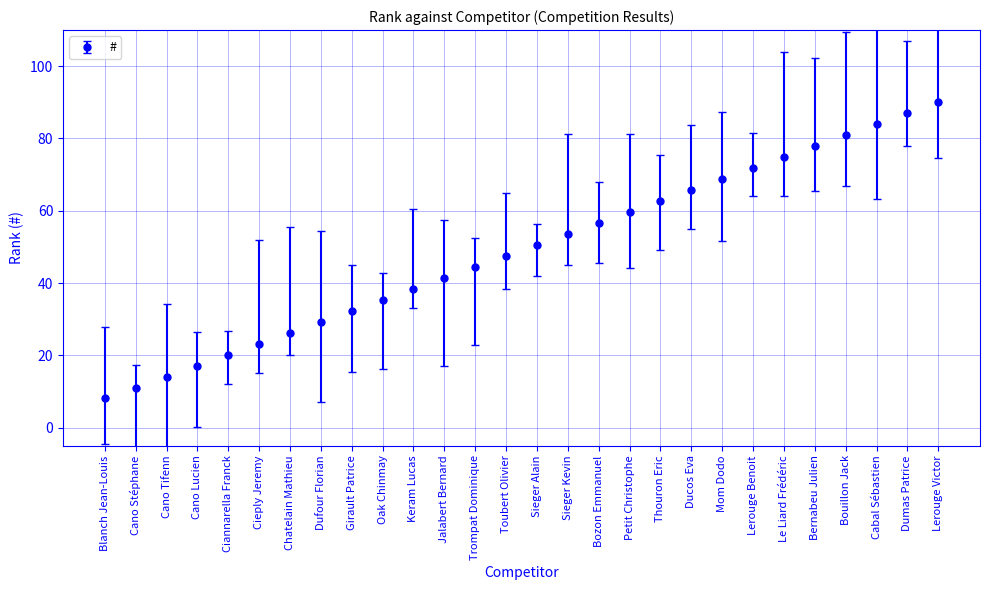

What is the average value?

49.0